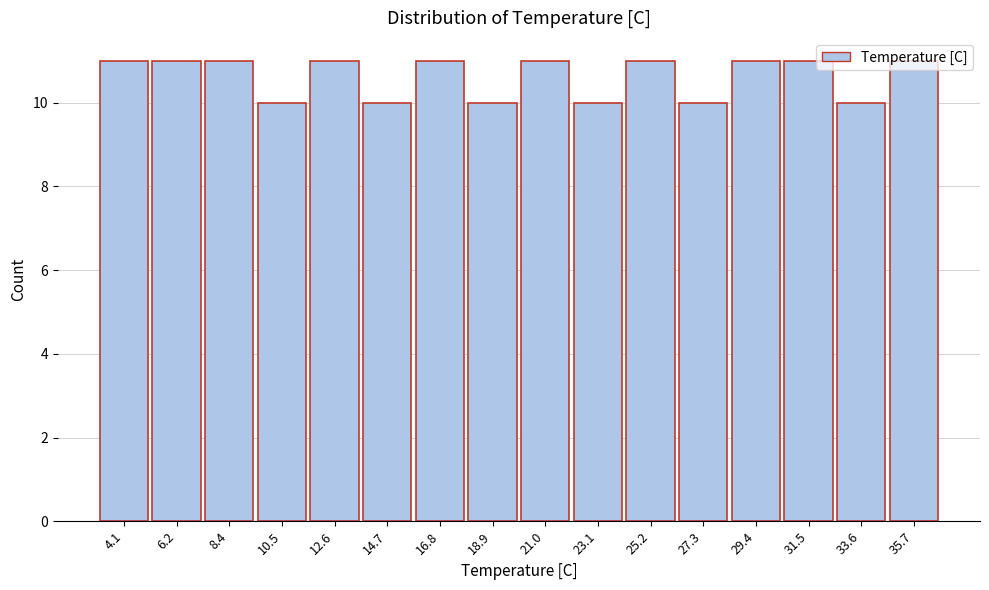

What is the value of the 7th bar from the left?

11